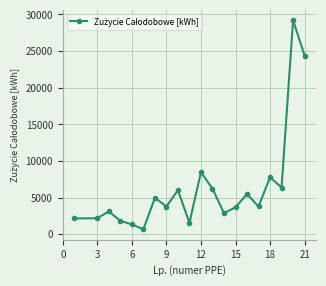

True or false: there are more than 0 points higher than both neighbors.

True